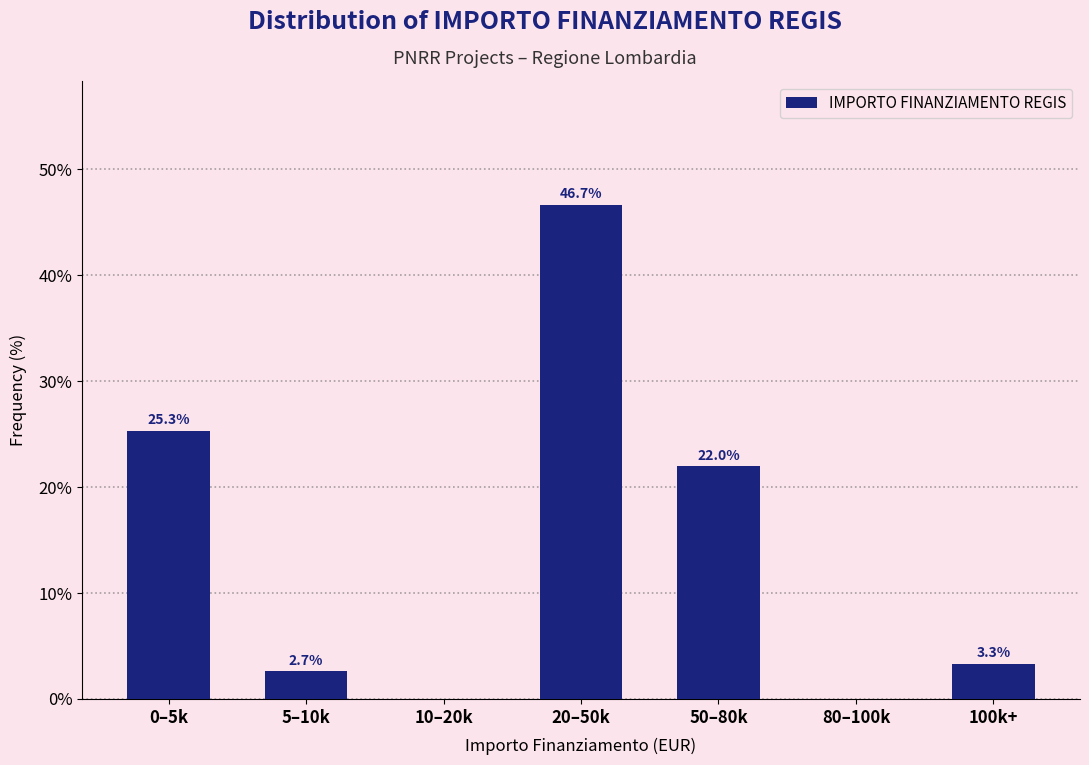

Reading right to left, transcribe all the data shown in this chart.

100k+=3.3	80–100k=0.0	50–80k=22.0	20–50k=46.7	10–20k=0.0	5–10k=2.7	0–5k=25.3